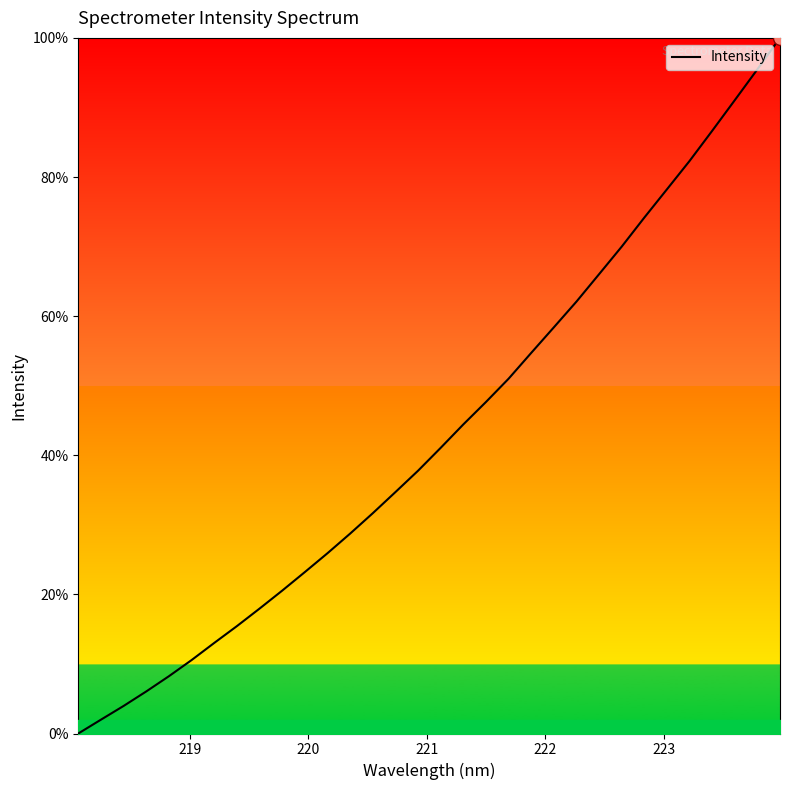

What is the maximum value shown in the chart?

100.0